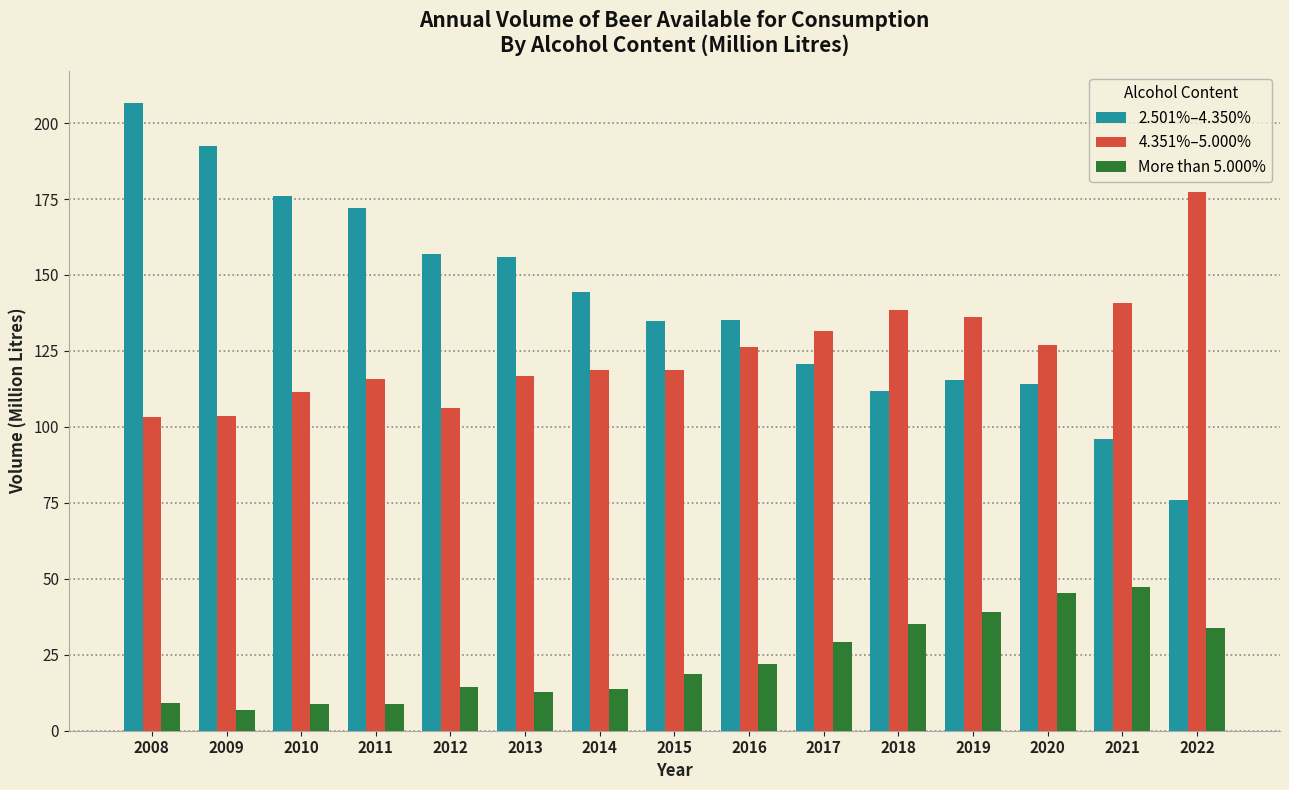

What is the difference between the 4.351%–5.000% values at 2017 and 2021?

9.3